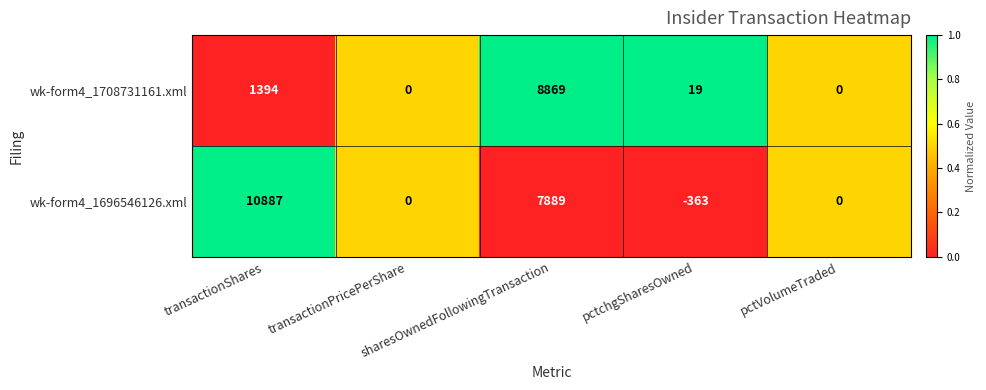

What is the sum of all wk-form4_1696546126.xml values?

18413